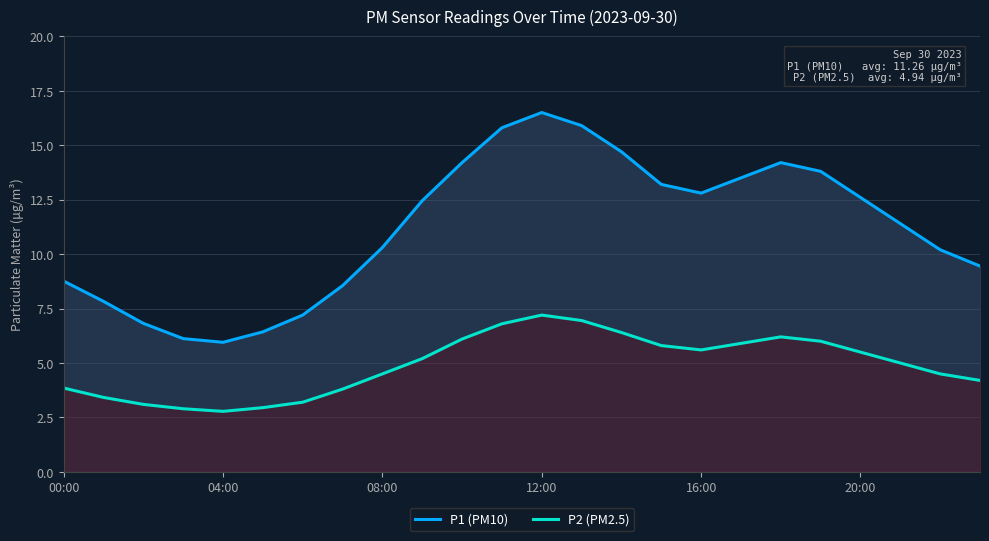

Is the value of P2 (PM2.5) at 12:00 greater than the value of P1 (PM10) at 00:00?

No